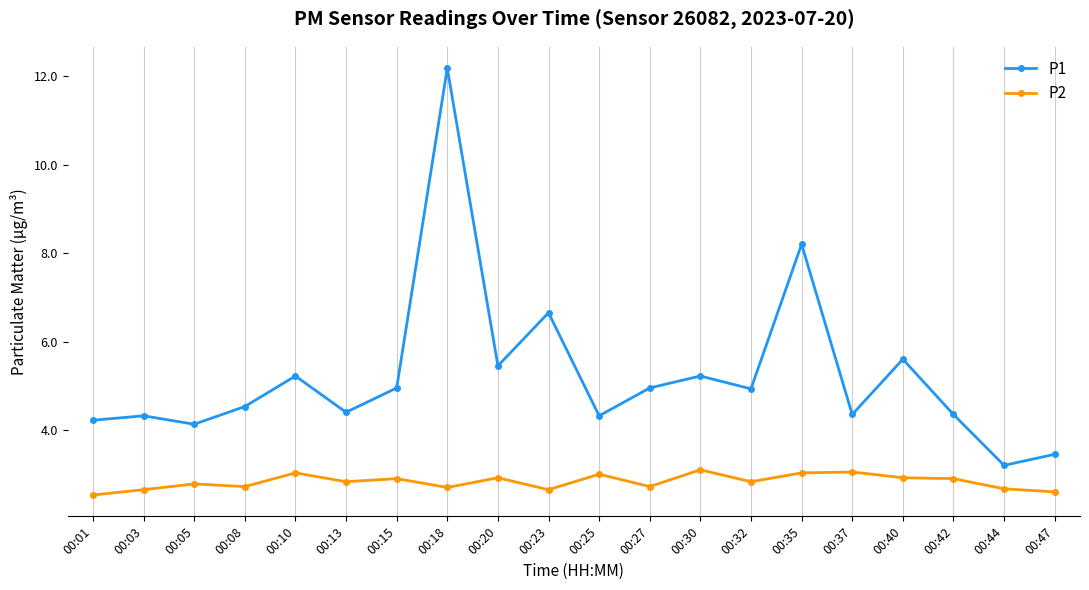

In P1, how many points are lower than both neighbors (excluding endpoints)?

7